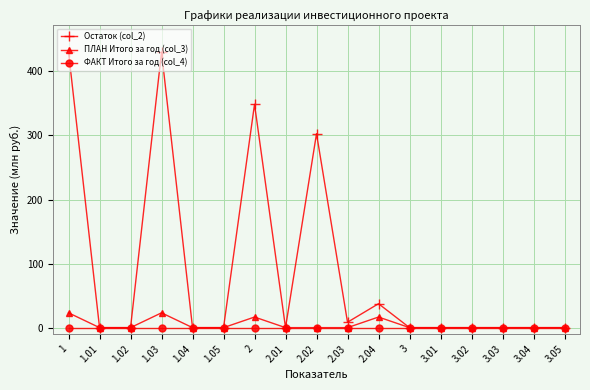

True or false: Остаток (col_2) has a value of 156.7 at 1.

False